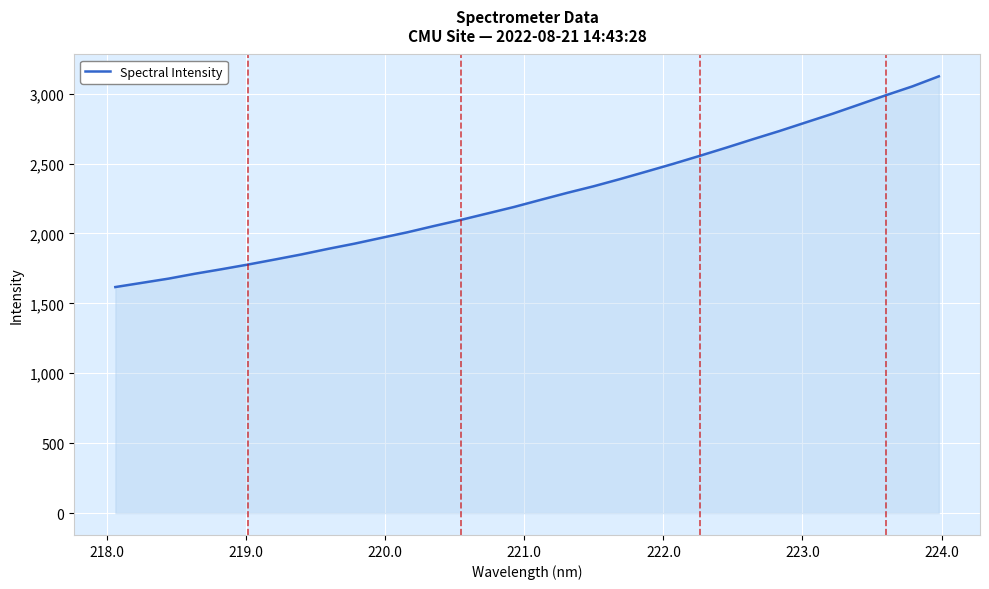

What is the difference between the maximum and minimum values?

1506.9